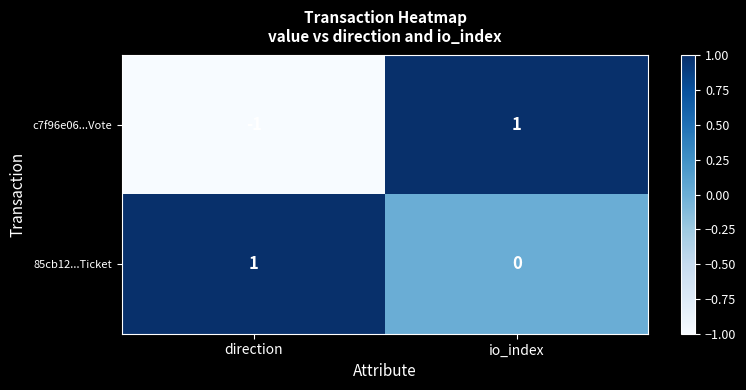

Which category has the lowest value across all series?

direction